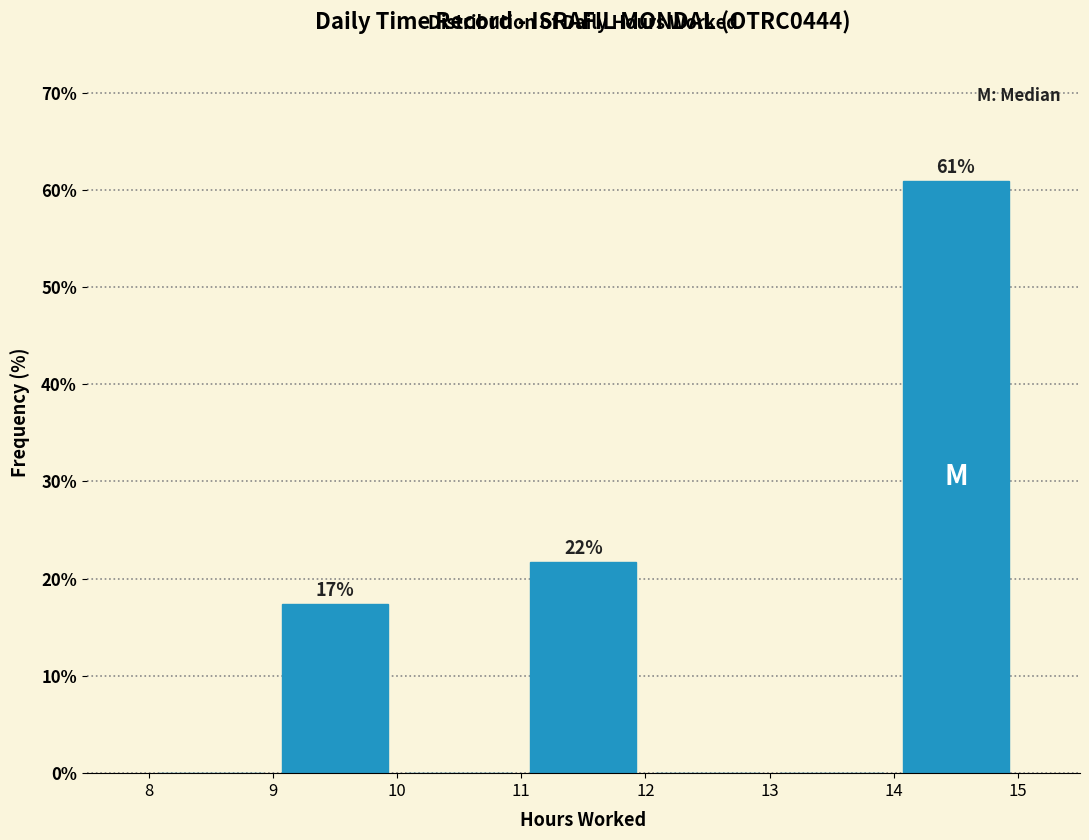

Which range on the x-axis has the tallest bar?

14 to 15